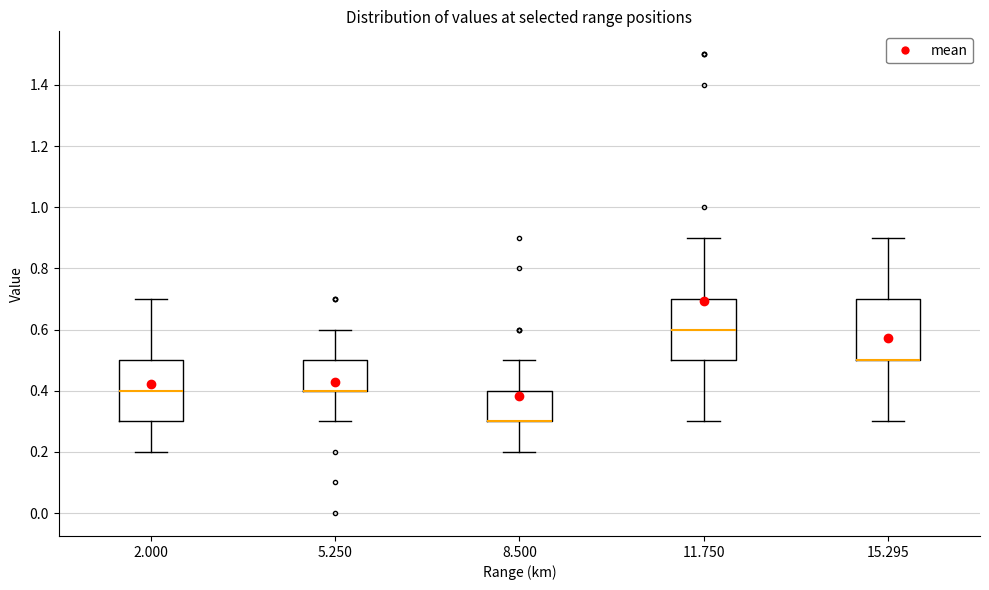

Where does the upper whisker of the box at x = 8.500 end on the y-axis? The values are not printed on the chart, so give them approximately, as read against the axis.

0.5